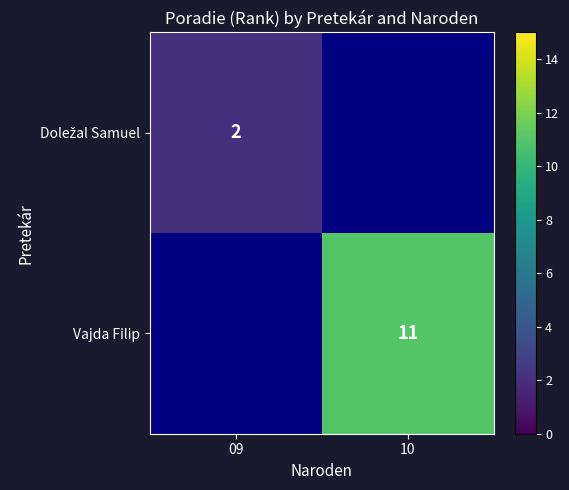

The Vajda Filip series shows 11 at 10. True or false?

True